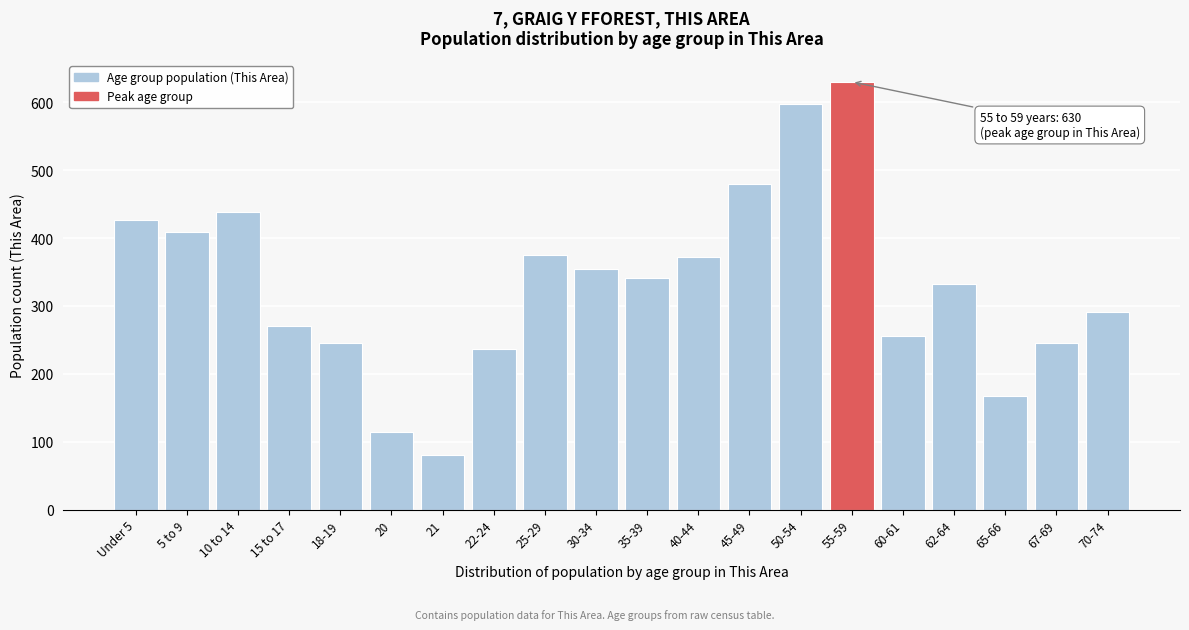

Between 18-19 and 10 to 14, which is larger?

10 to 14